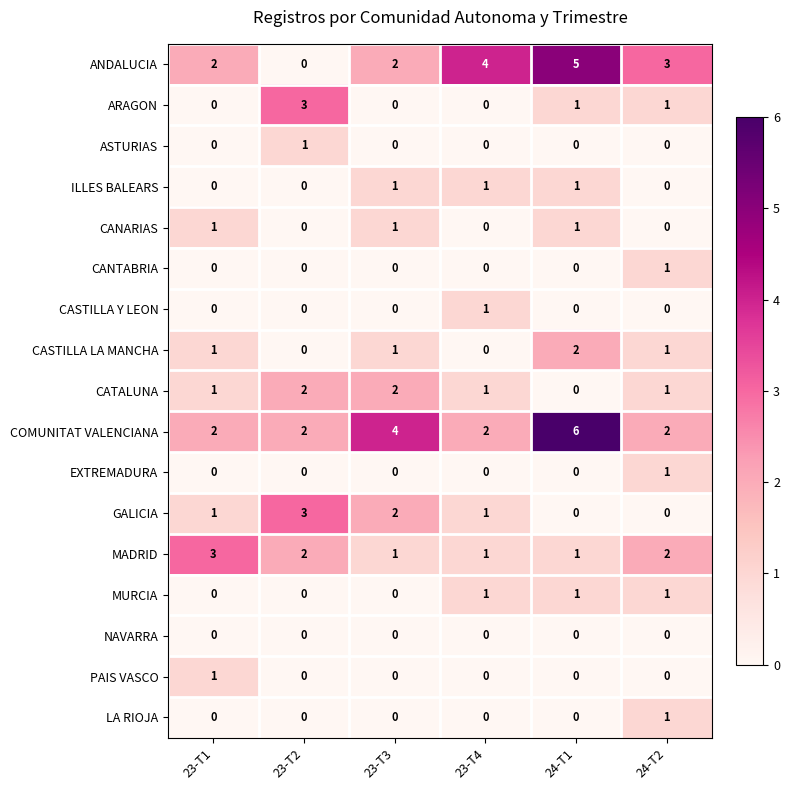

Which series has the largest total across all categories?

COMUNITAT VALENCIANA